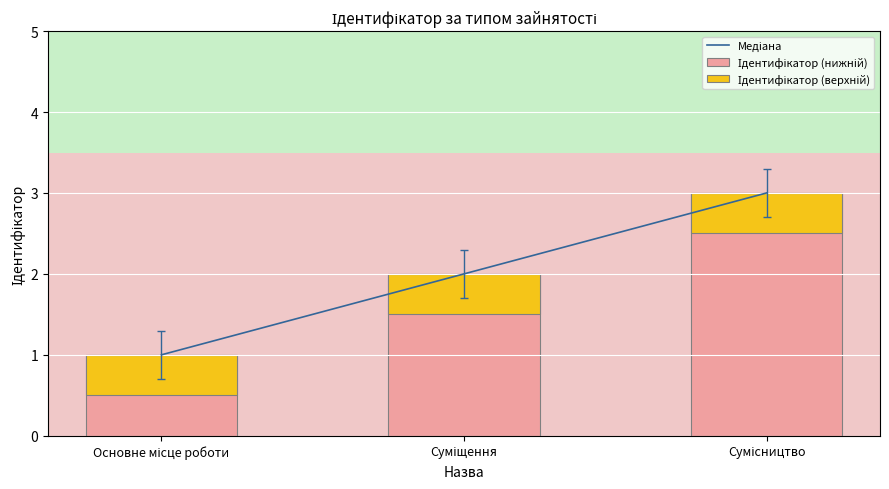

Count the number of data series in this chart.

3